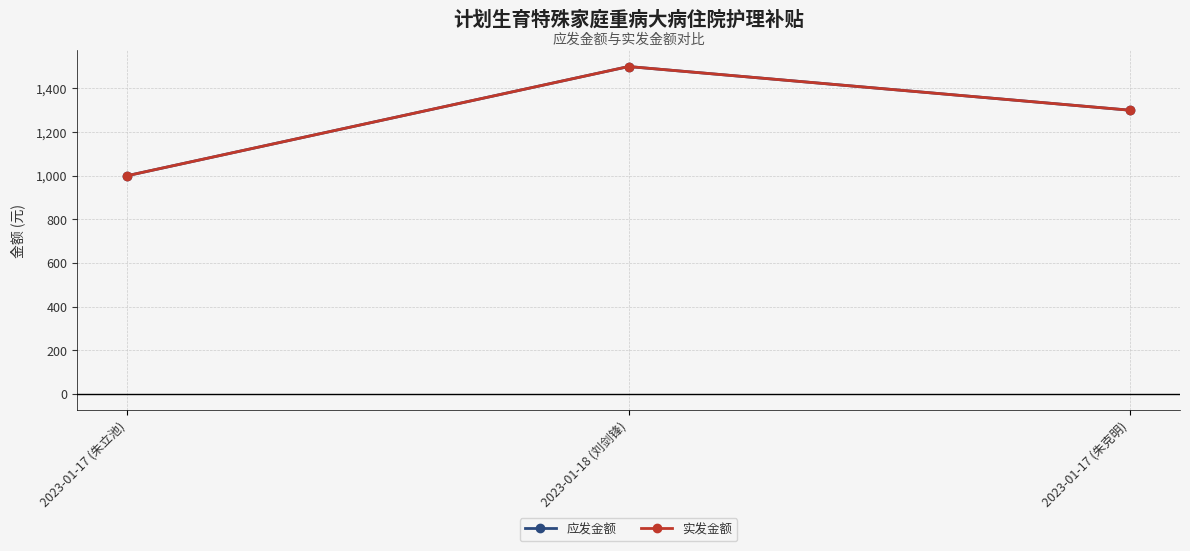

At which label does 实发金额 first exceed 1300?

2023-01-18 (刘剑锋)